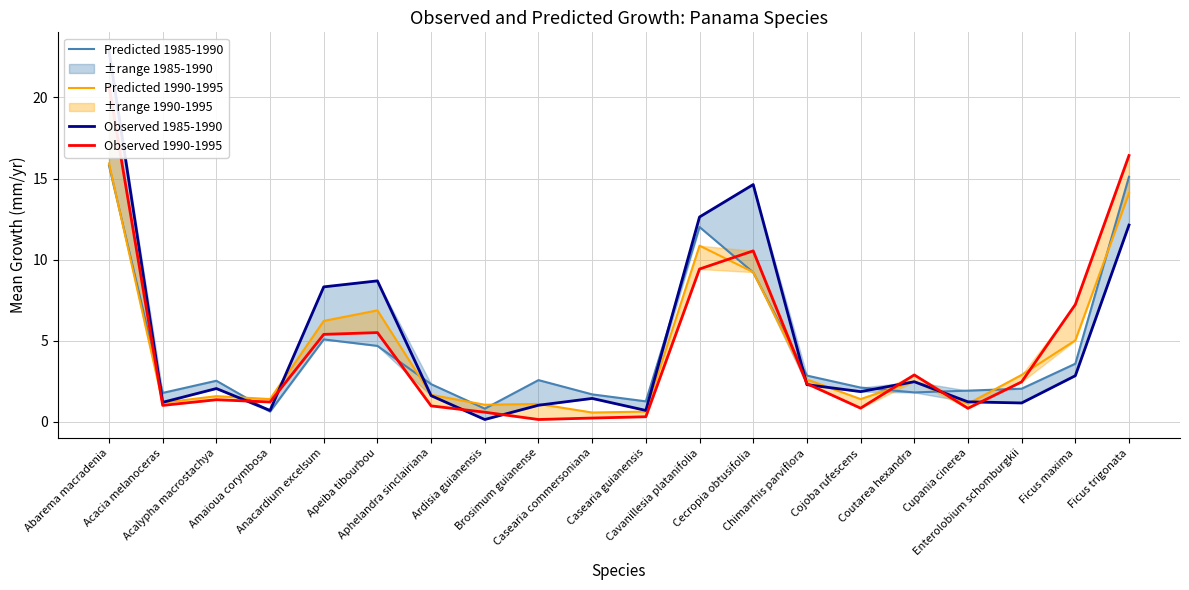

What is the label of the 1st point from the right?

Ficus trigonata